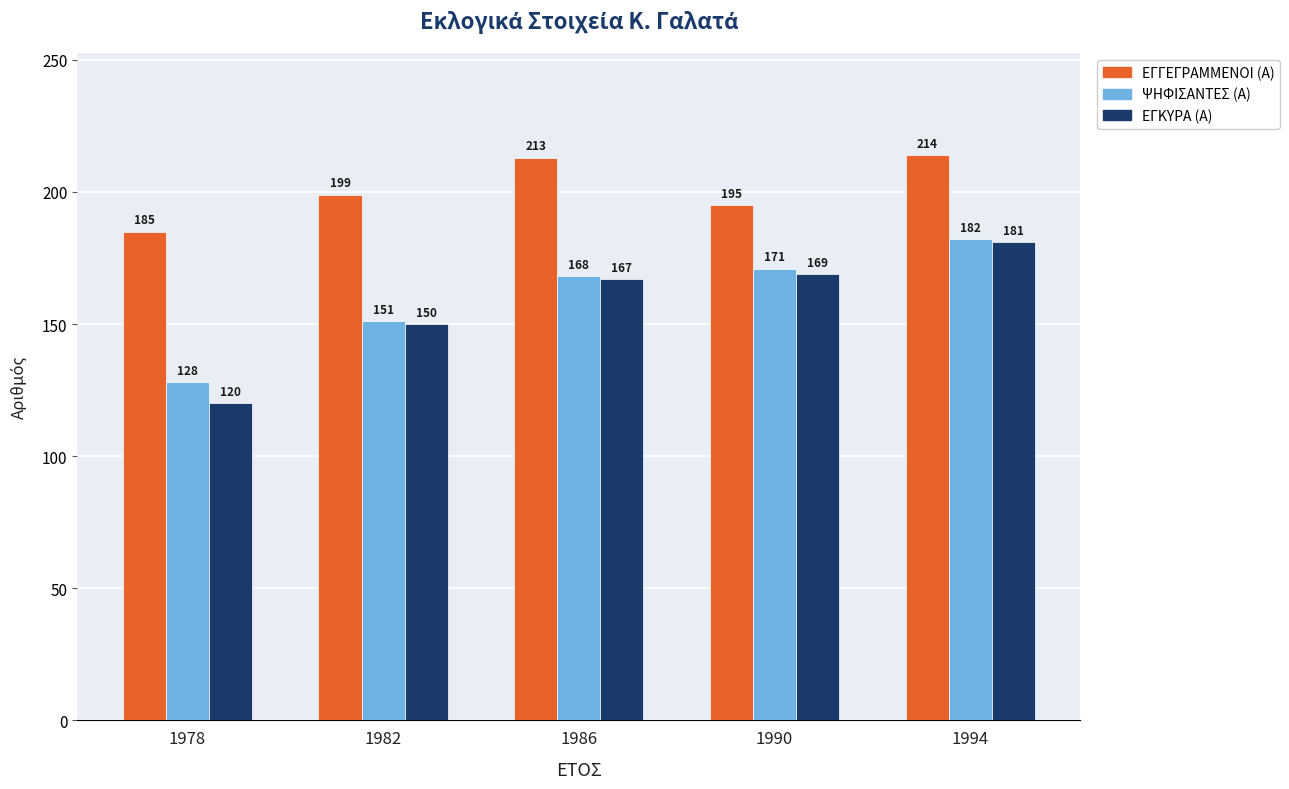

What is the total value across all series at 1990?

535